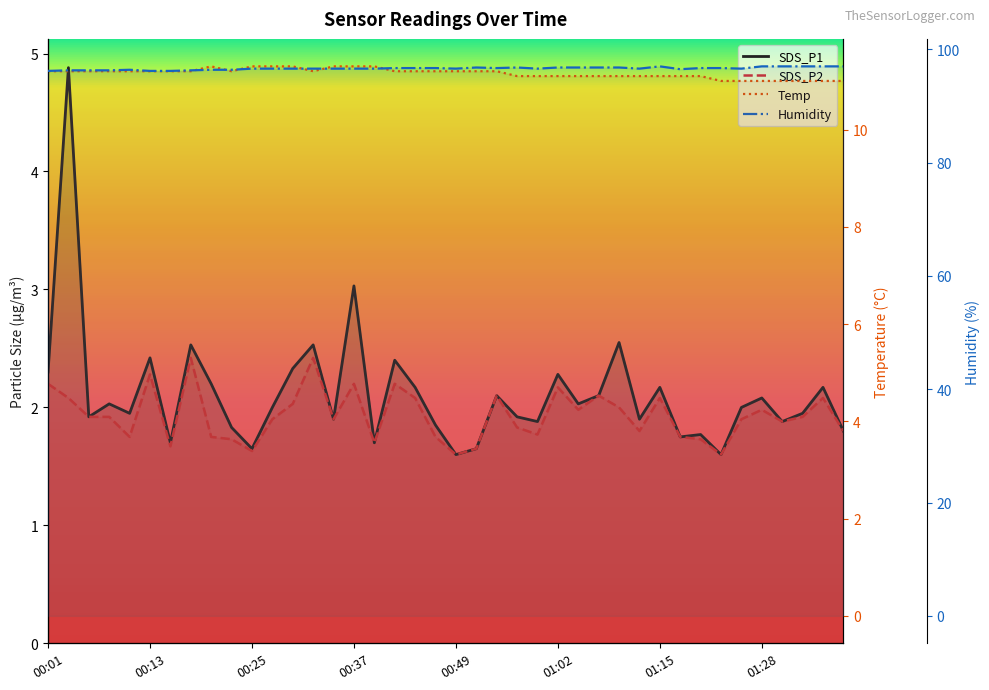

The value of Humidity at 01:20 is 96.7. True or false?

True